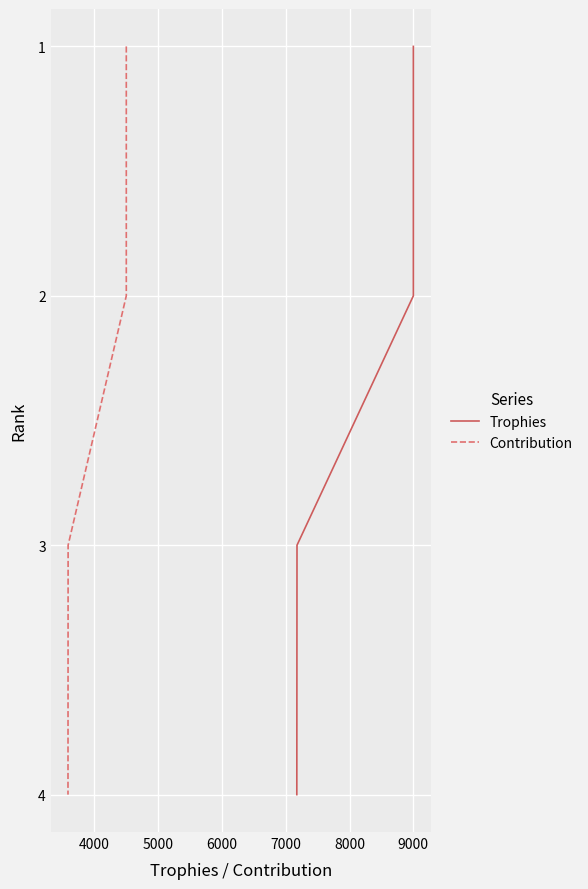

Is it true that Trophies equals 5 at 5000?

False